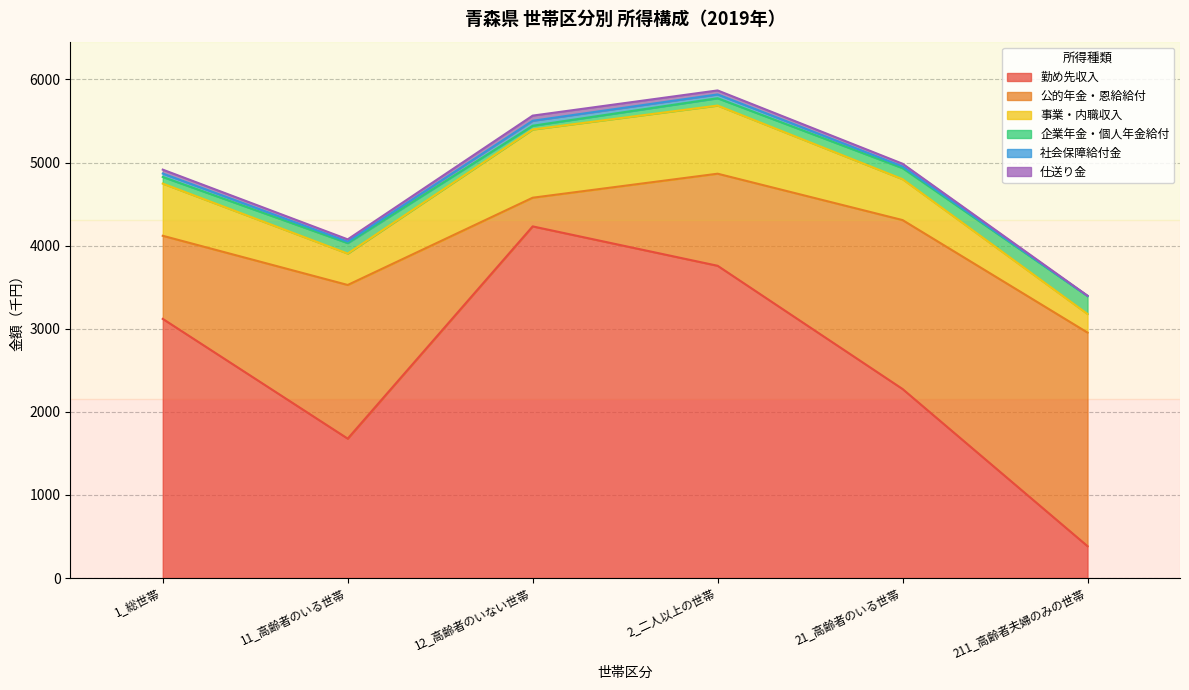

The 勤め先収入 series shows 3758 at 2_二人以上の世帯. True or false?

True